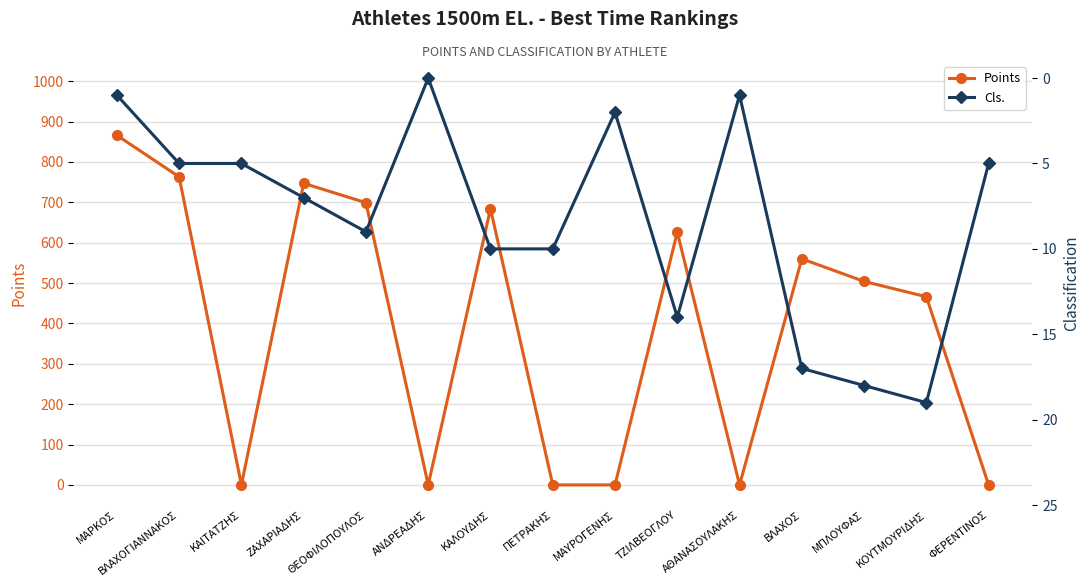

The value of Cls. at ΜΑΥΡΟΓΕΝΗΣ is 1. True or false?

False